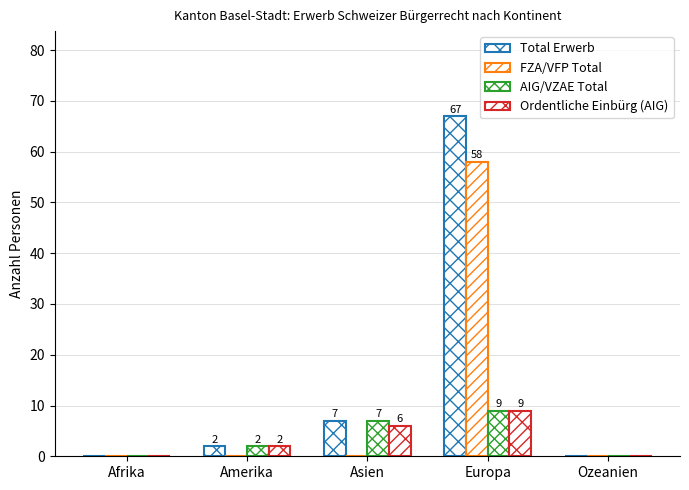

What is the sum of the AIG/VZAE Total values at Ozeanien and Europa?

9